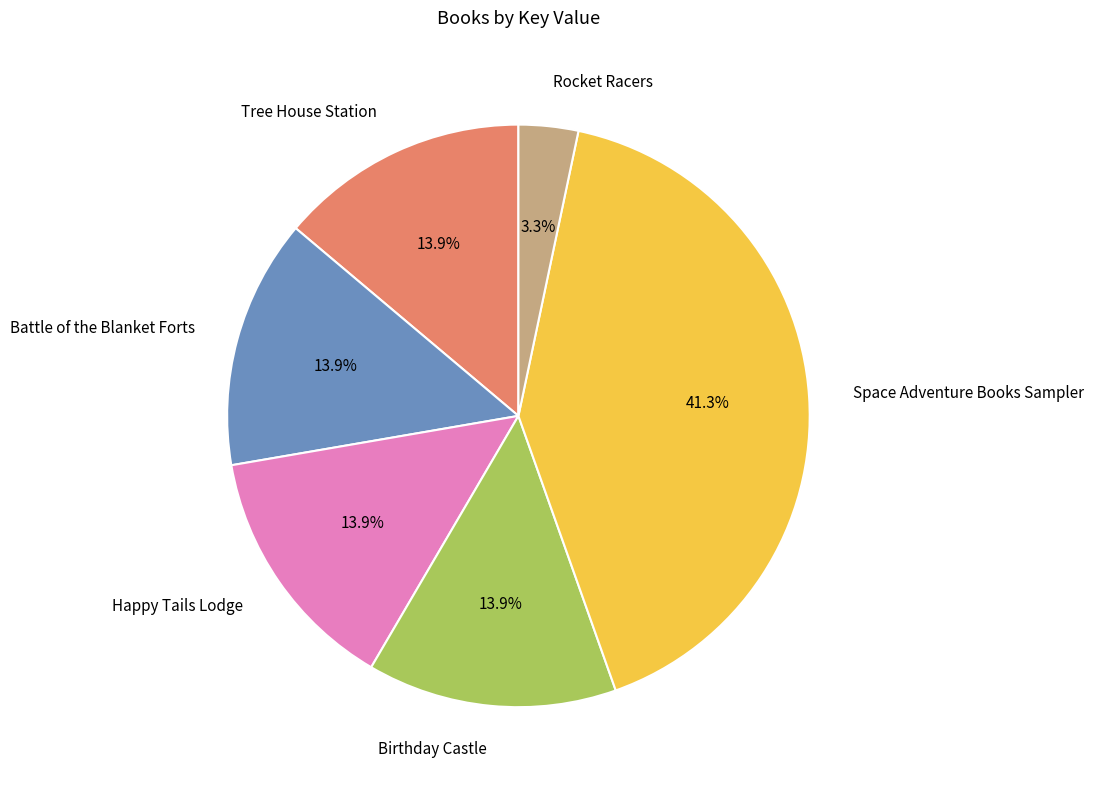

Approximately how many times larger is the value at Rocket Racers compared to Space Adventure Books Sampler?

0.1